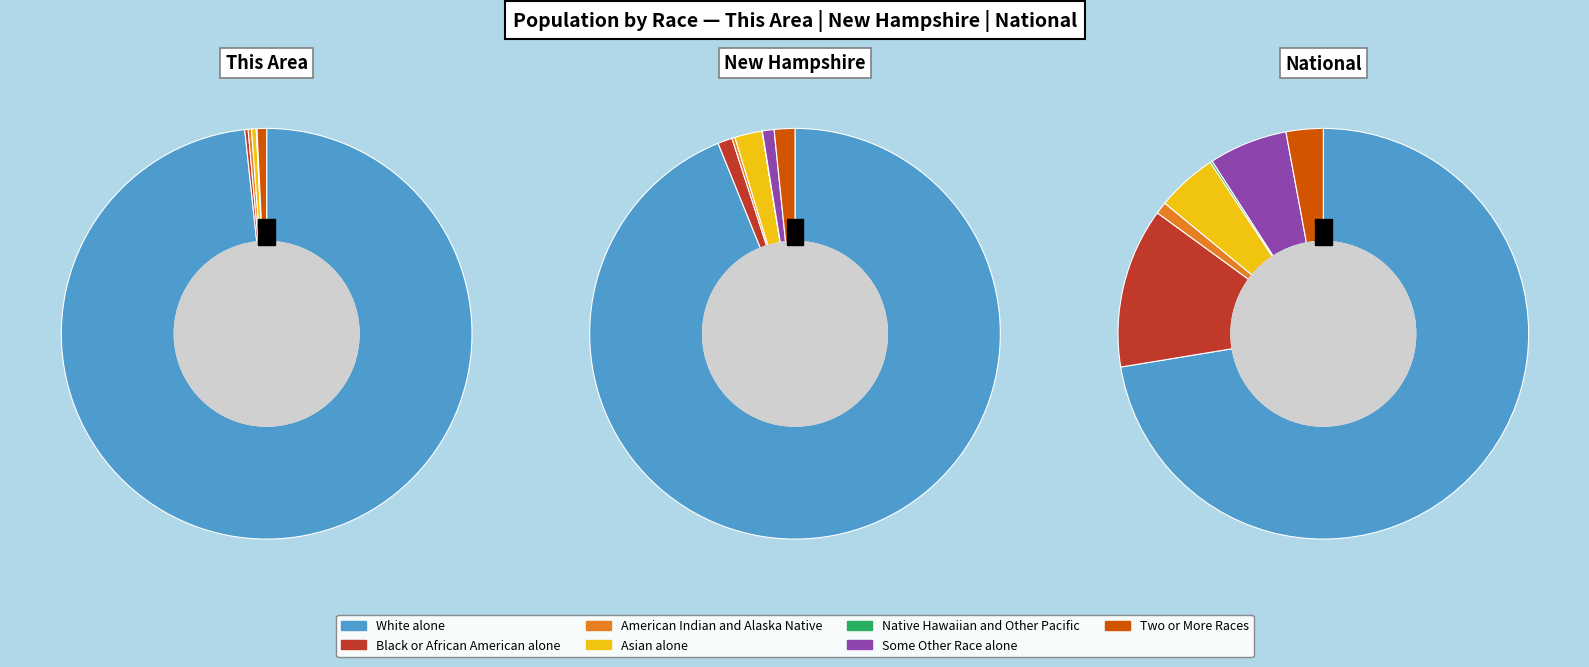

Rank the series at American Indian and Alaska Native from lowest to highest value.

This Area, New Hampshire, National